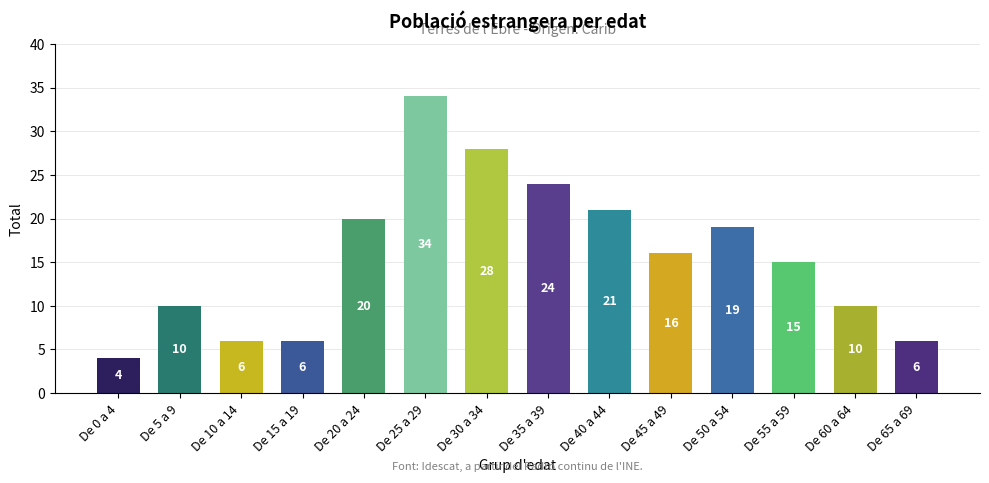

What is the value of the 6th bar from the left?

34